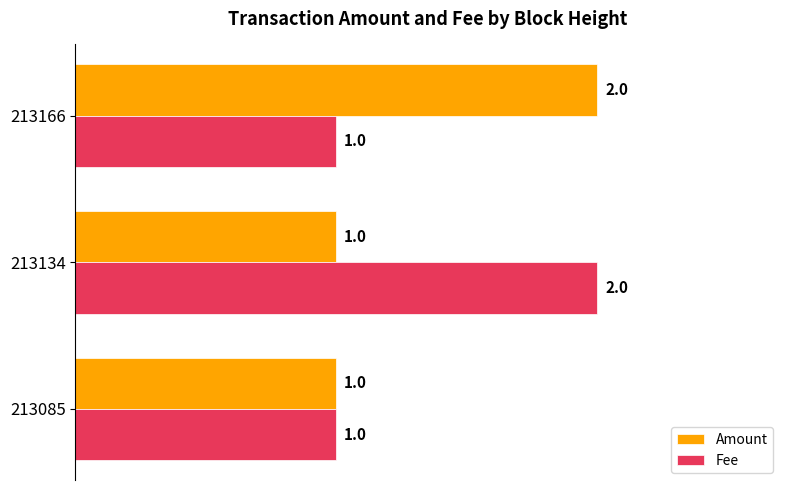

The Fee series shows 1 at 213085. True or false?

True